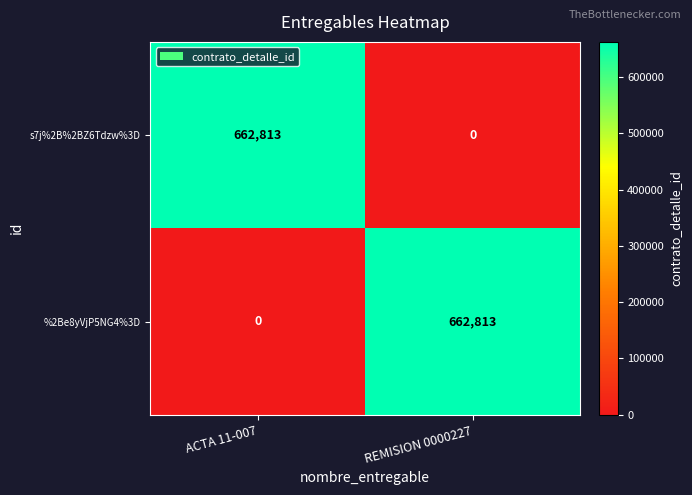

Rank the series at ACTA 11-007 from highest to lowest value.

s7j%2B%2BZ6Tdzw%3D, %2Be8yVjP5NG4%3D